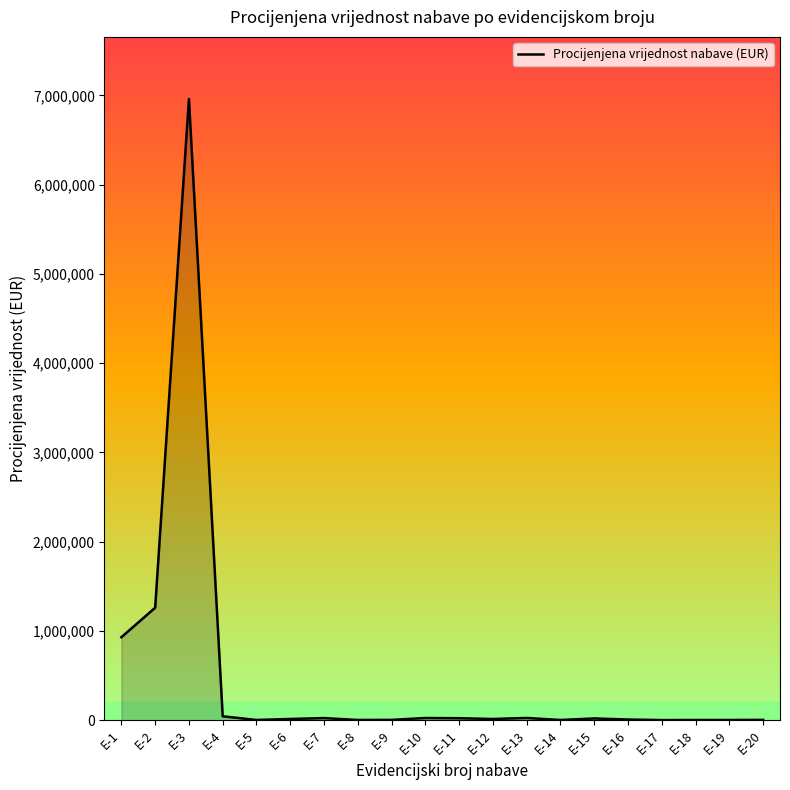

True or false: the data has more than 1 interior local peaks.

True